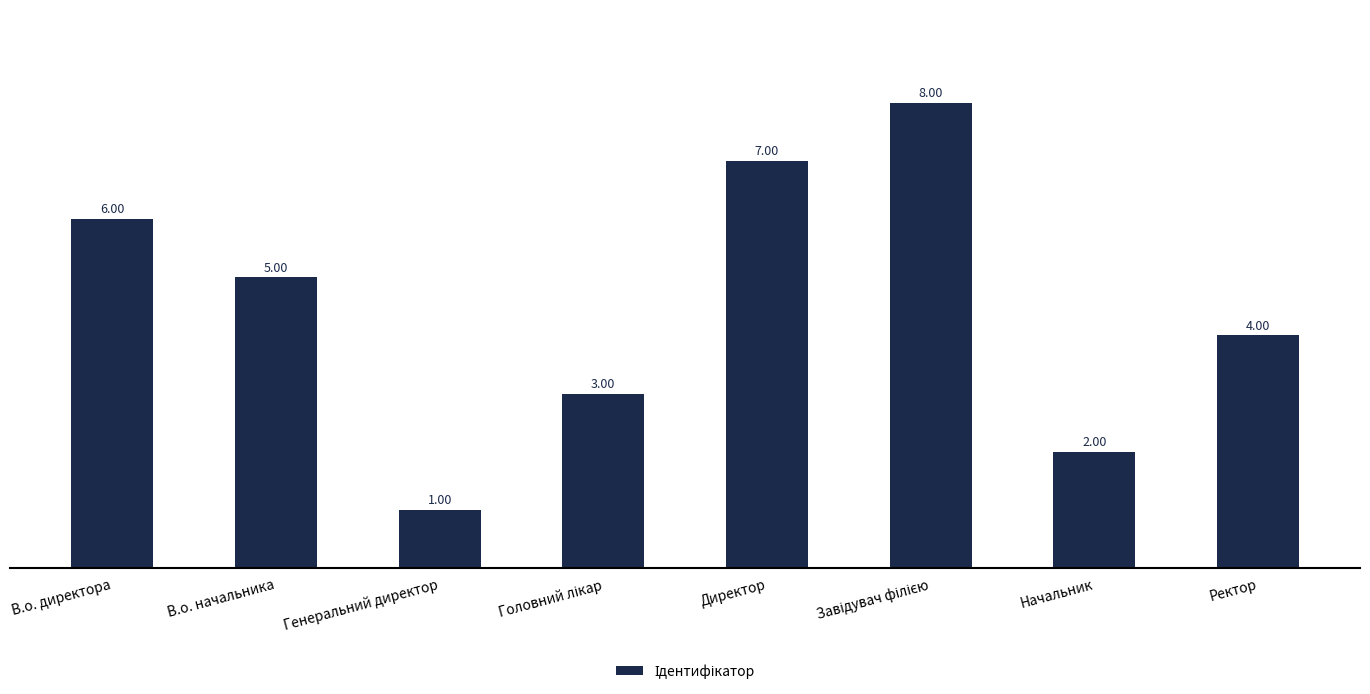

What is the maximum value shown in the chart?

8